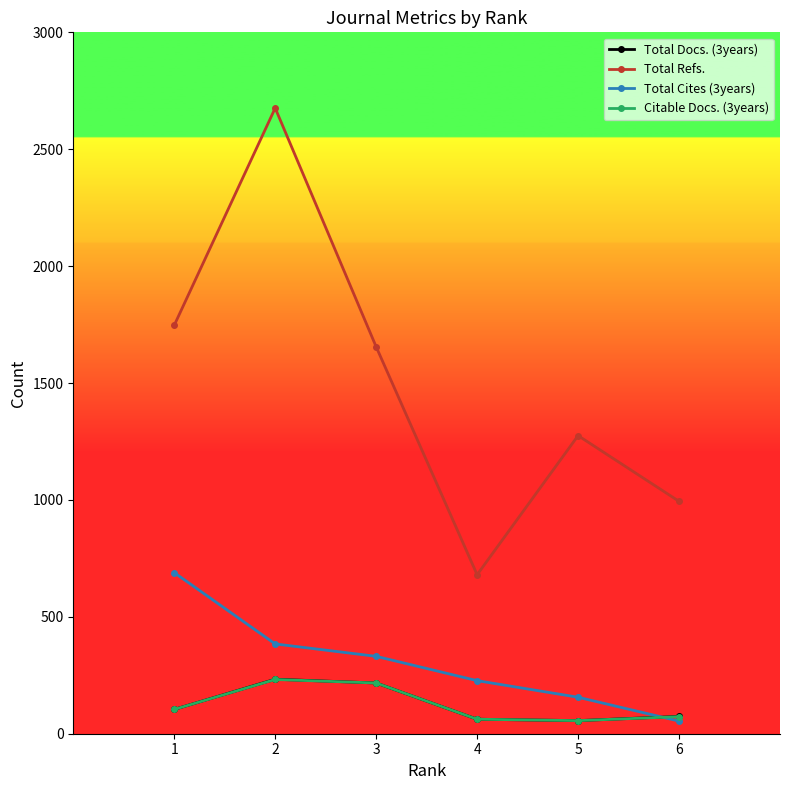

How many values in the Total Refs. series are below 1655?

3